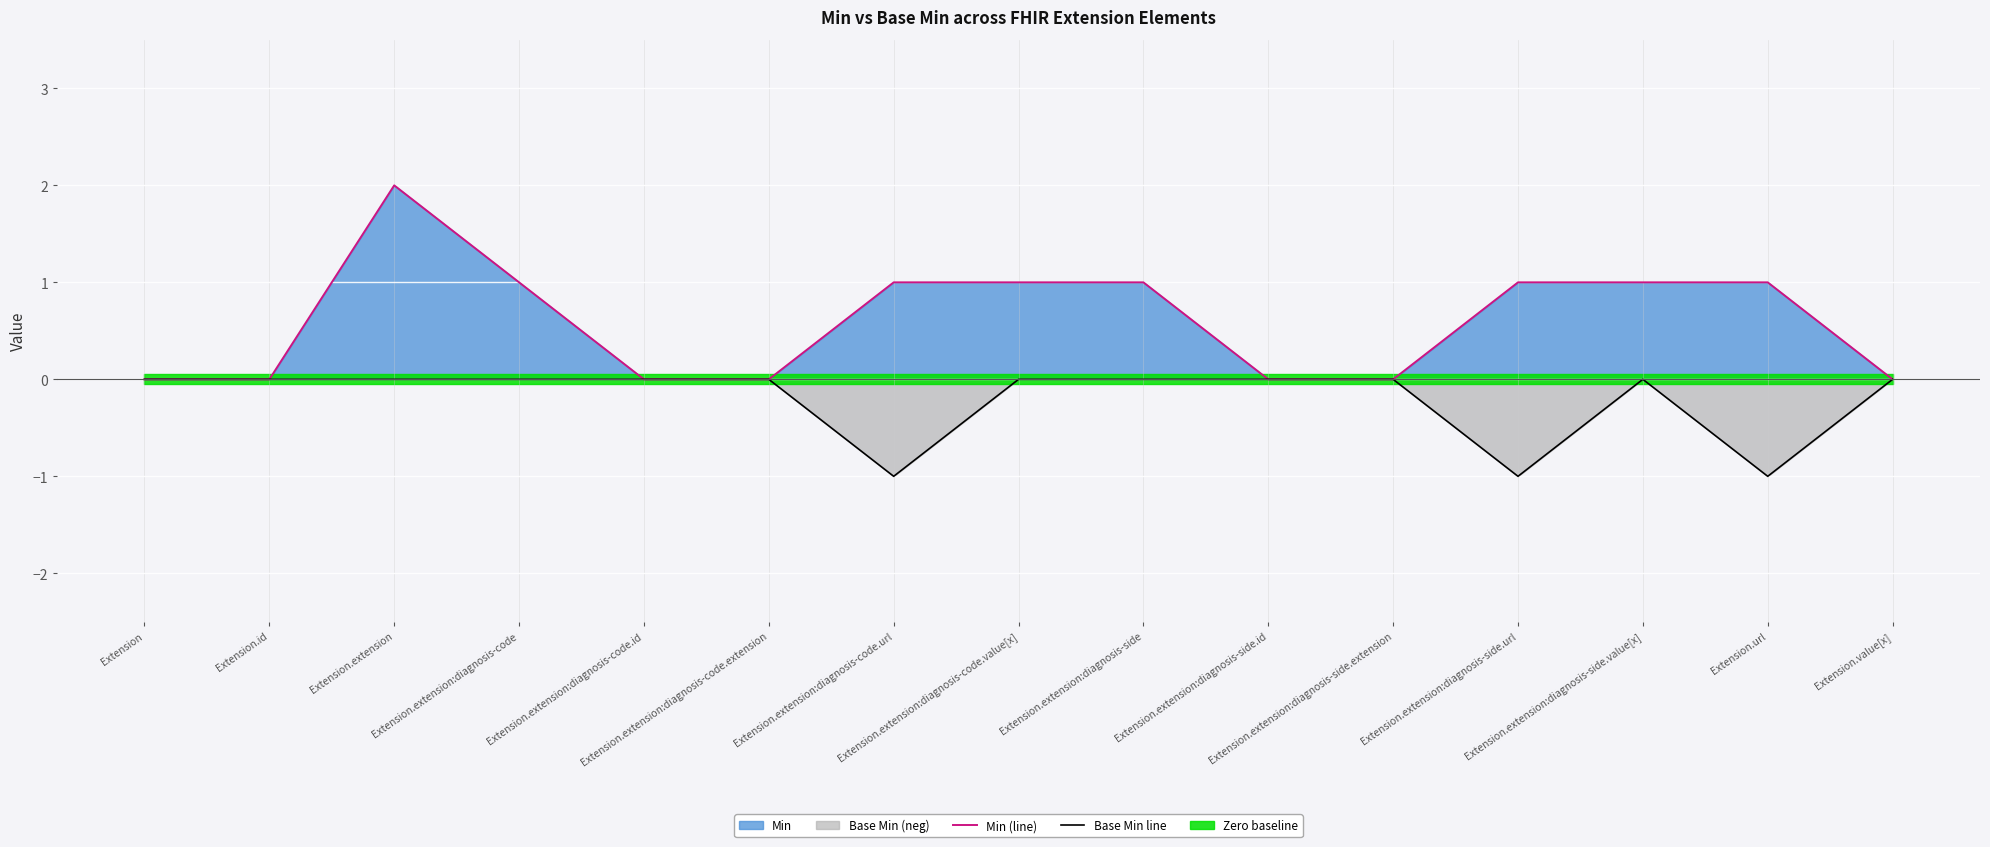

Reading right to left, list all the values displayed in this chart.

Min (line): Extension.value[x]=0	Extension.url=1	Extension.extension:diagnosis-side.value[x]=1	Extension.extension:diagnosis-side.url=1	Extension.extension:diagnosis-side.extension=0	Extension.extension:diagnosis-side.id=0	Extension.extension:diagnosis-side=1	Extension.extension:diagnosis-code.value[x]=1	Extension.extension:diagnosis-code.url=1	Extension.extension:diagnosis-code.extension=0	Extension.extension:diagnosis-code.id=0	Extension.extension:diagnosis-code=1	Extension.extension=2	Extension.id=0	Extension=0
Base Min line: Extension.value[x]=0	Extension.url=-1	Extension.extension:diagnosis-side.value[x]=0	Extension.extension:diagnosis-side.url=-1	Extension.extension:diagnosis-side.extension=0	Extension.extension:diagnosis-side.id=0	Extension.extension:diagnosis-side=0	Extension.extension:diagnosis-code.value[x]=0	Extension.extension:diagnosis-code.url=-1	Extension.extension:diagnosis-code.extension=0	Extension.extension:diagnosis-code.id=0	Extension.extension:diagnosis-code=0	Extension.extension=0	Extension.id=0	Extension=0